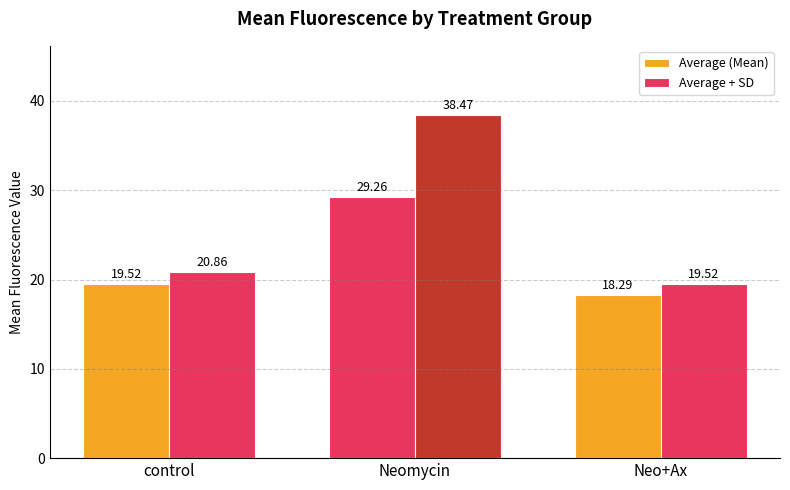

How many groups of bars are there?

3